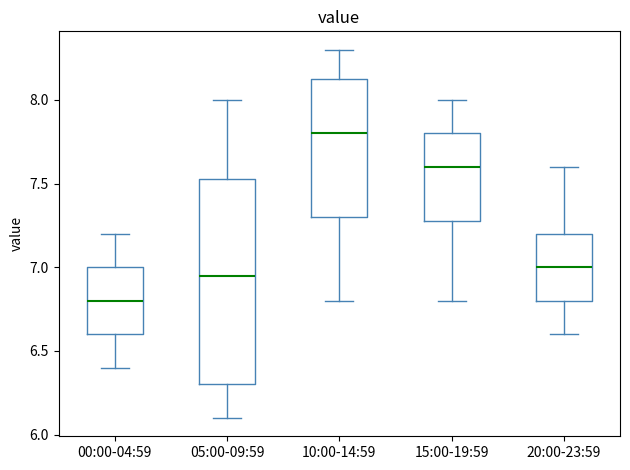

Reading left to right, transcribe this box plot: for each box, give where its median line is, the range the box spans, and where its two whiskers end, as read against the y-axis. The values are not printed on the chart, so give them approximately, as read against the axis.

00:00-04:59: median 6.80, box 6.60 to 7.00, whiskers 6.40 to 7.20
05:00-09:59: median 6.95, box 6.30 to 7.55, whiskers 6.10 to 8.00
10:00-14:59: median 7.80, box 7.30 to 8.15, whiskers 6.80 to 8.30
15:00-19:59: median 7.60, box 7.30 to 7.80, whiskers 6.80 to 8.00
20:00-23:59: median 7.00, box 6.80 to 7.20, whiskers 6.60 to 7.60